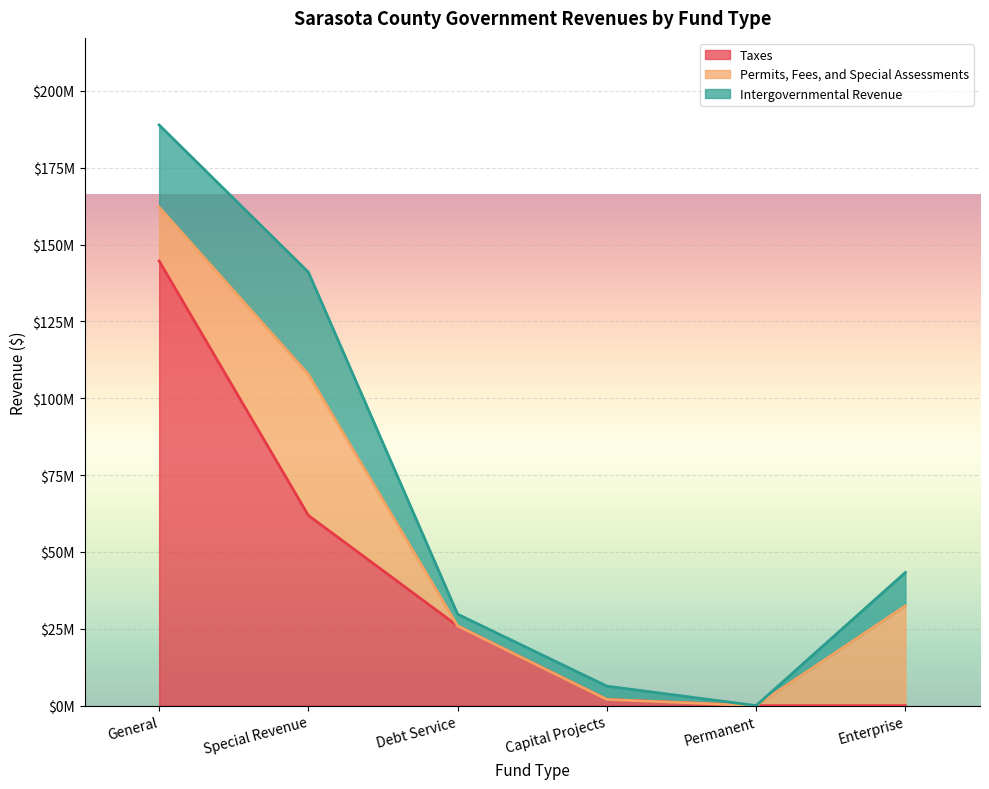

Is it true that Intergovernmental Revenue equals 10857799 at Enterprise?

True